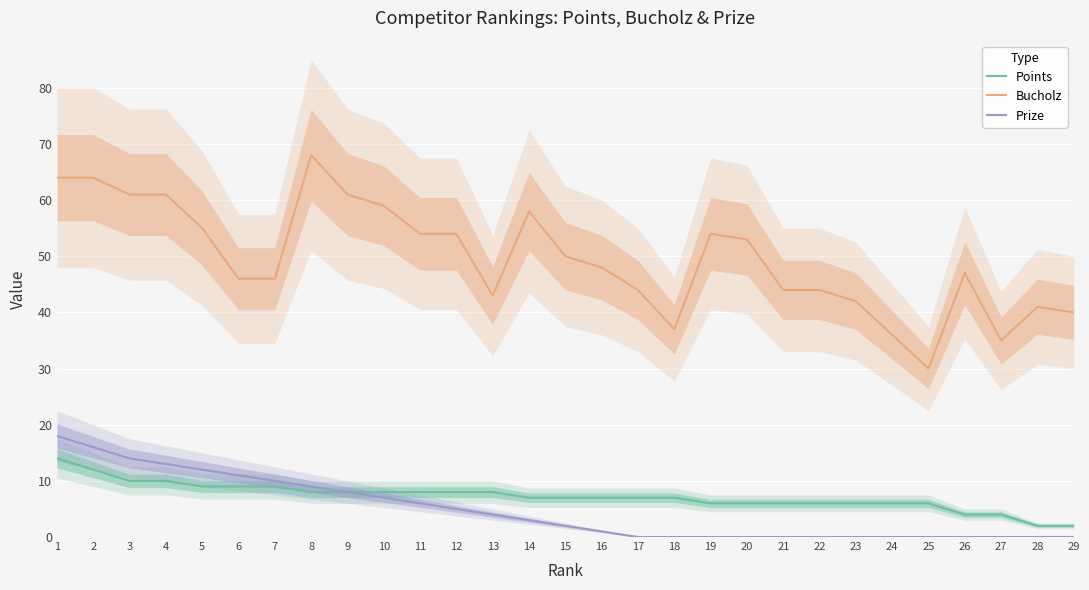

Which series has the widest spread of values?

Bucholz